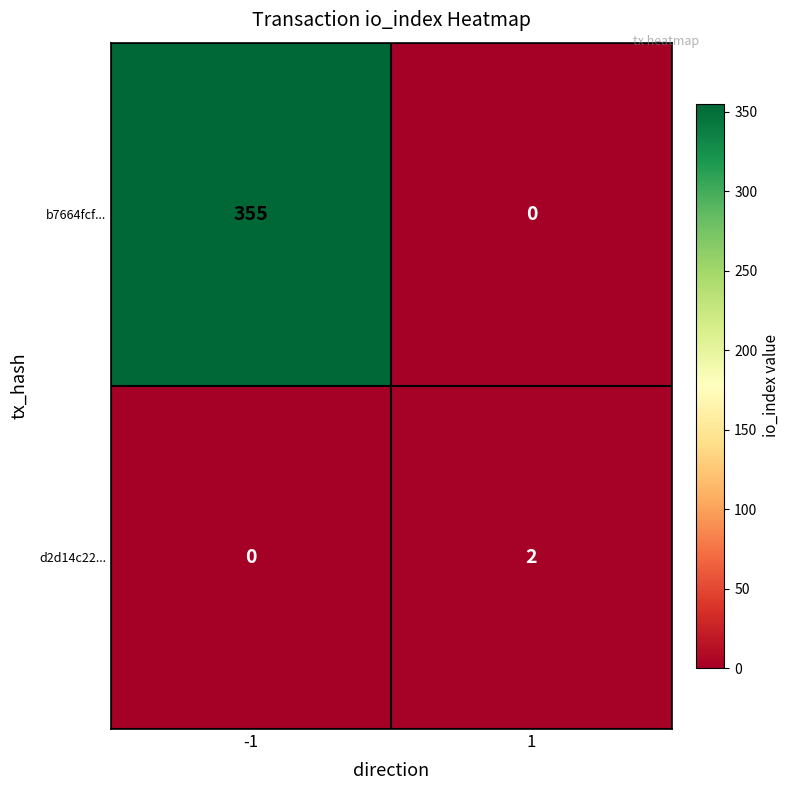

What is the sum of all b7664fcf... values?

355